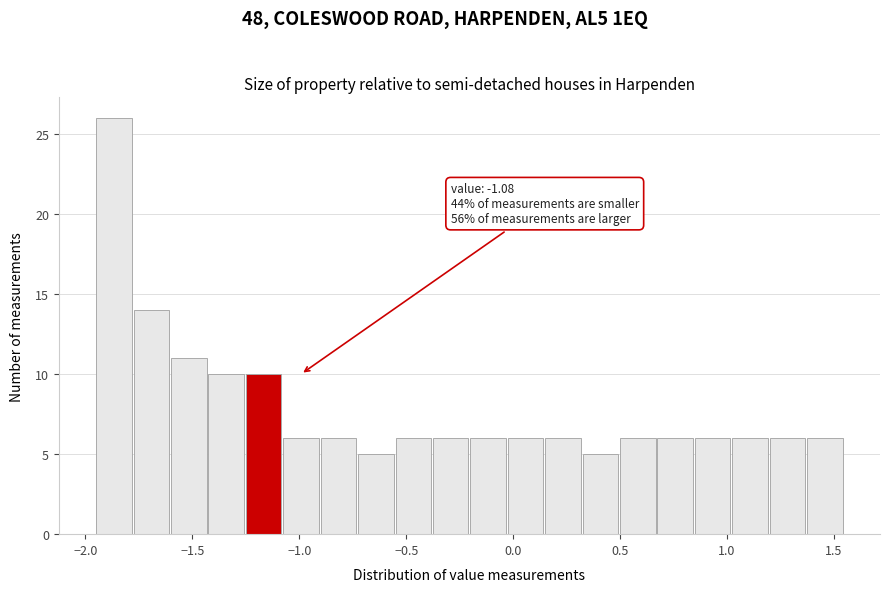

Around what value on the x-axis is the tallest bar? Give the approximate position of its centre, as read against the axis.

-1.85